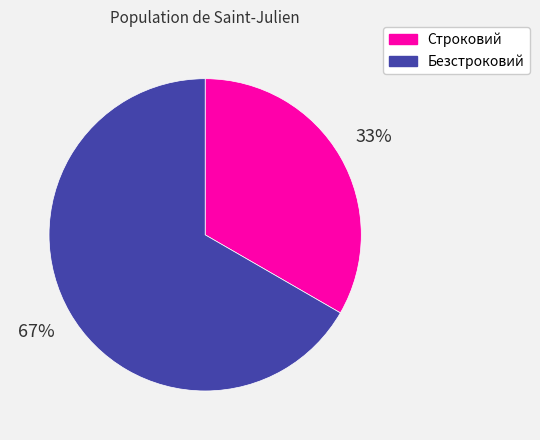

How many segments does this pie chart have?

2